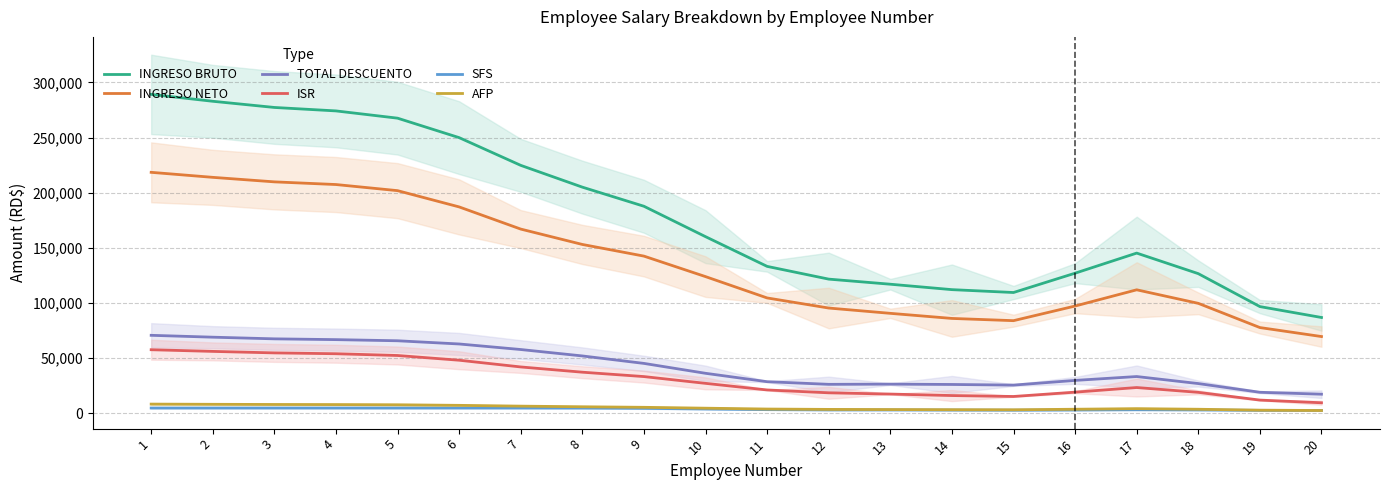

What is the smallest value displayed?

2492.7